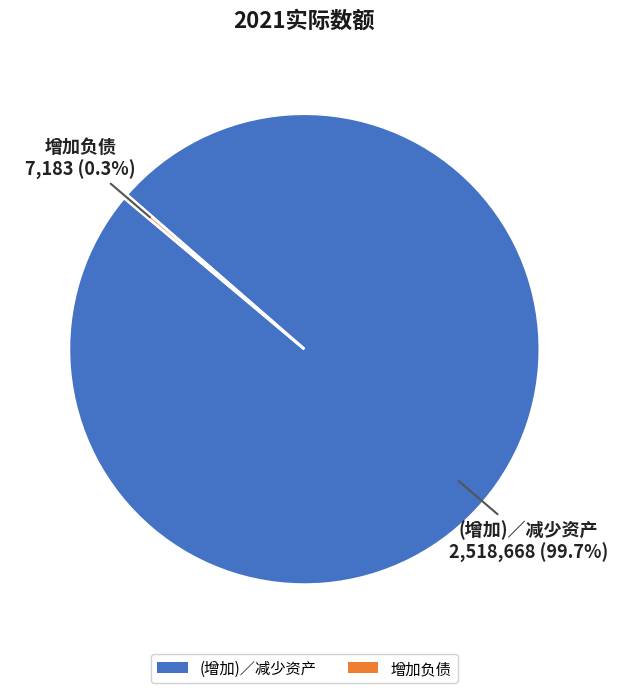

Count the number of slices in the pie.

2